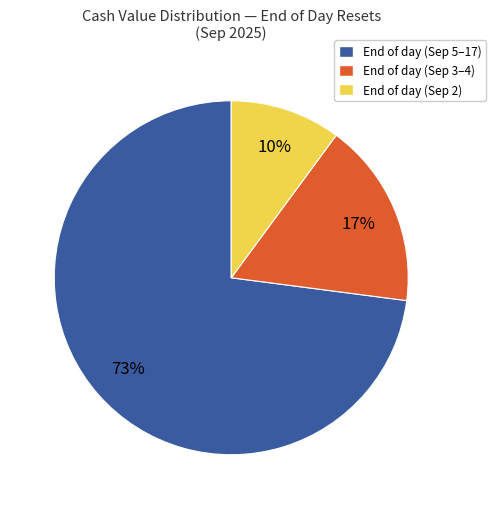

To the nearest percent, what portion does End of day (Sep 5–17) represent?

73%